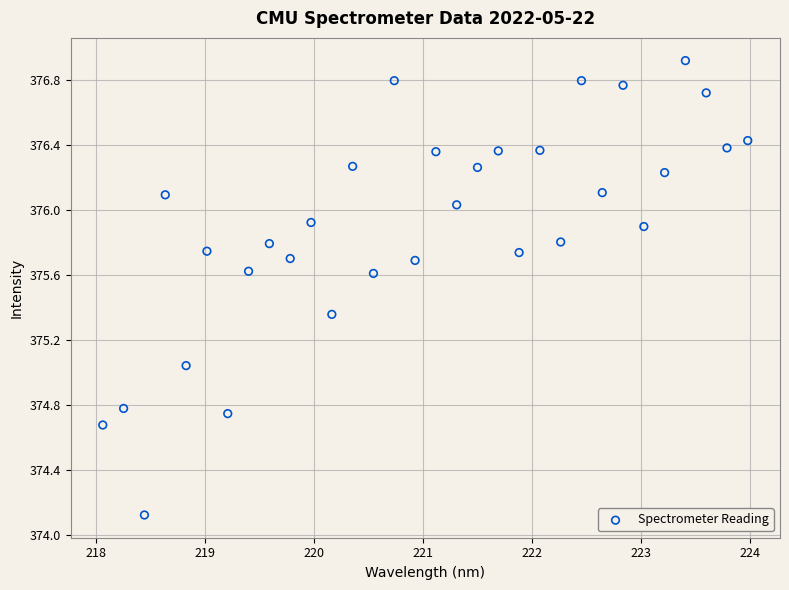

What is the range of Y values (max minus min)?

2.8